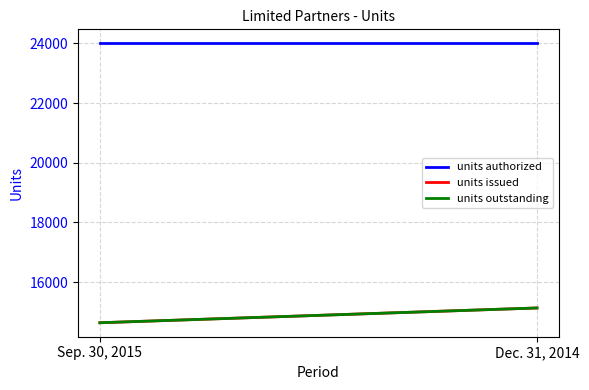

Which series has the widest spread of values?

units issued